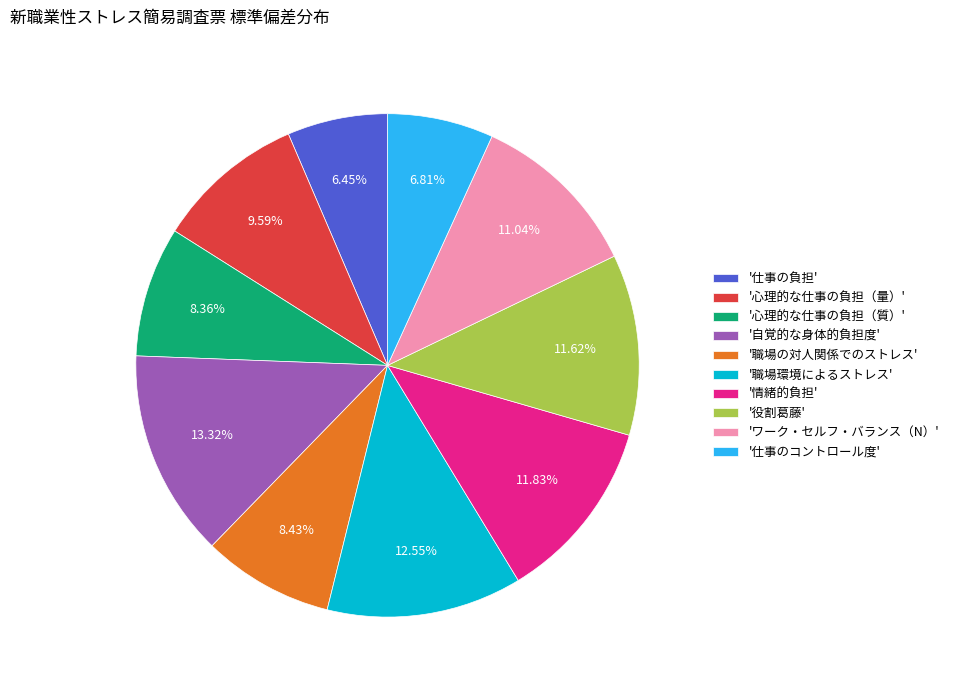

Does '役割葛藤' represent more than half of the total?

No